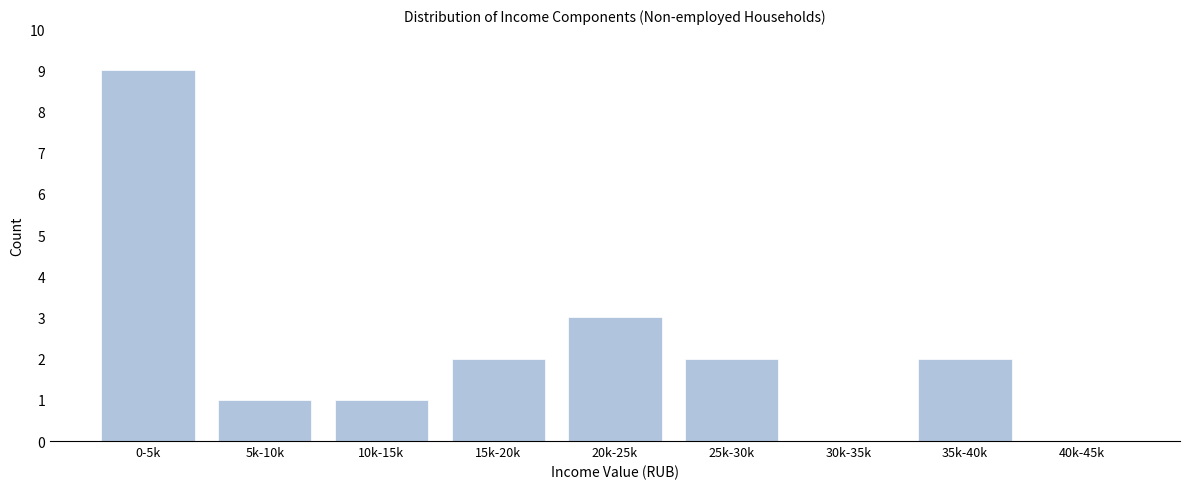

Reading left to right, list all the values displayed in this chart.

0-5k=9	5k-10k=1	10k-15k=1	15k-20k=2	20k-25k=3	25k-30k=2	30k-35k=0	35k-40k=2	40k-45k=0